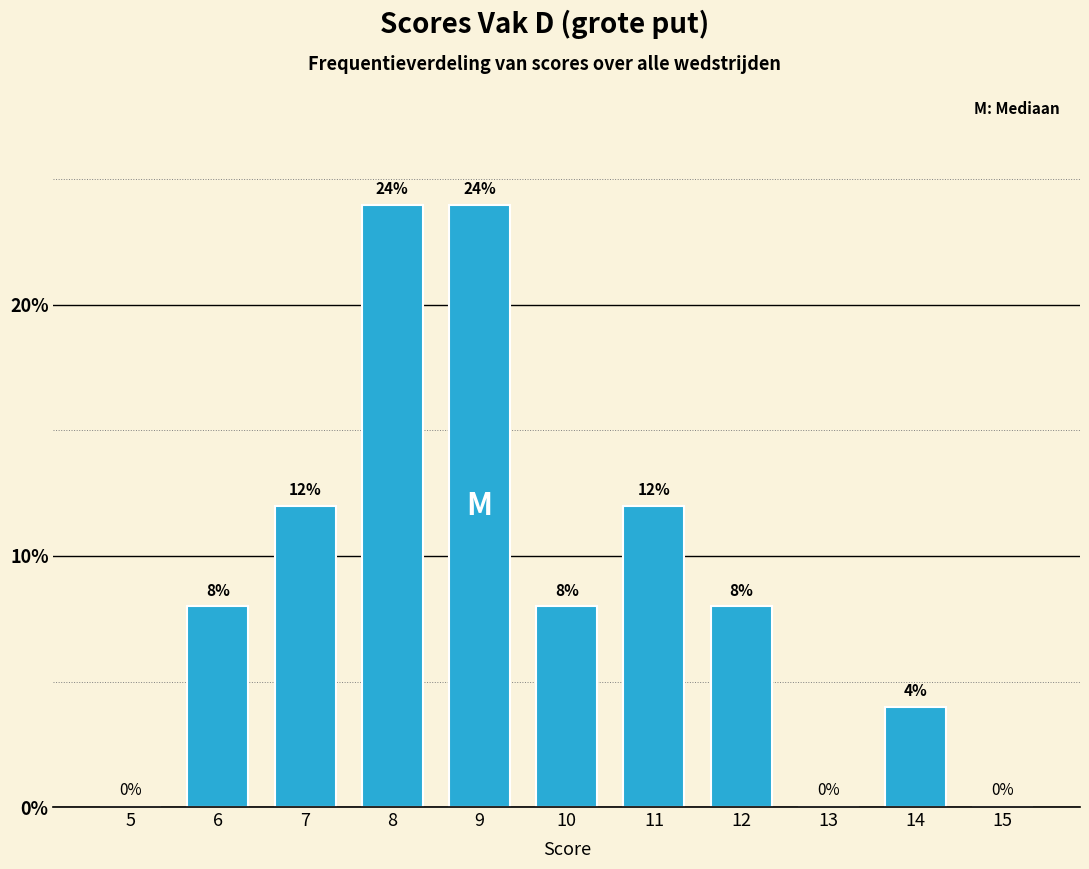

Reading left to right, extract all data points from this chart.

5=0	6=8	7=12	8=24	9=24	10=8	11=12	12=8	13=0	14=4	15=0